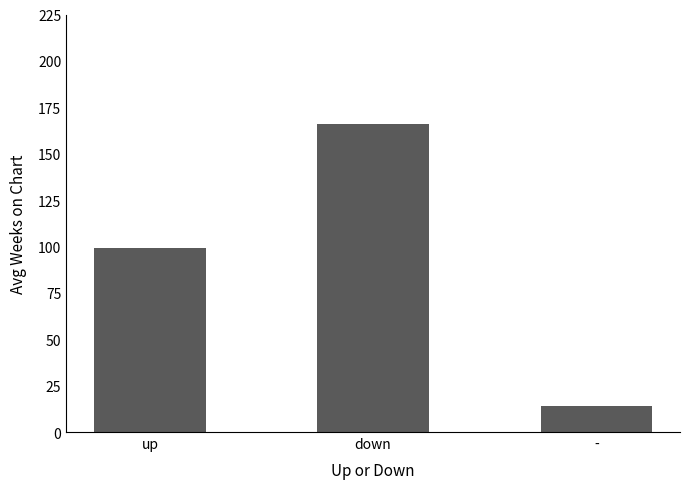

Does the chart contain any negative values?

No